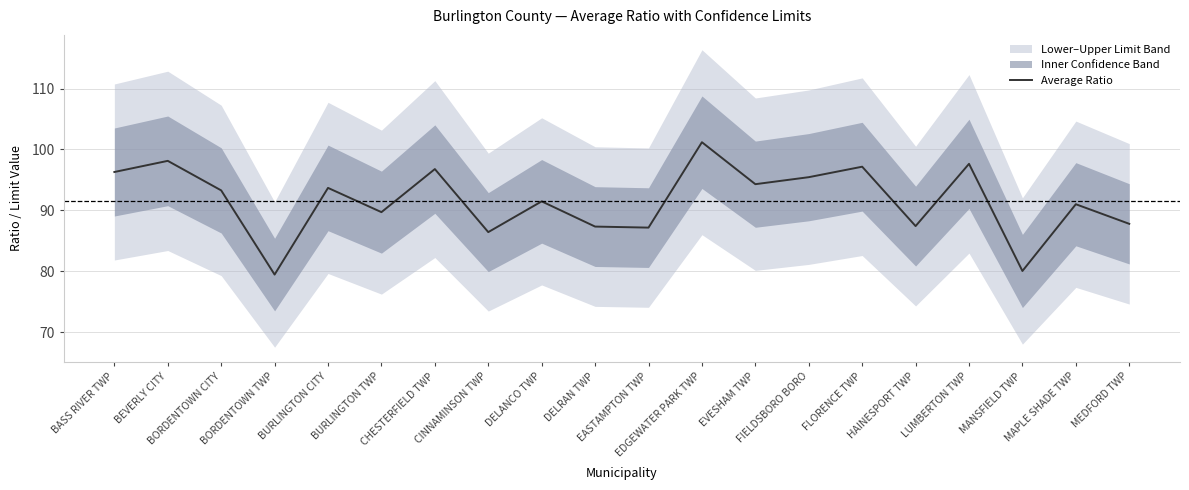

Reading left to right, transcribe all the data shown in this chart.

96.3	98.1	93.3	79.5	93.7	89.7	96.8	86.4	91.5	87.3	87.2	101.2	94.3	95.5	97.2	87.4	97.6	80.0	91.0	87.8